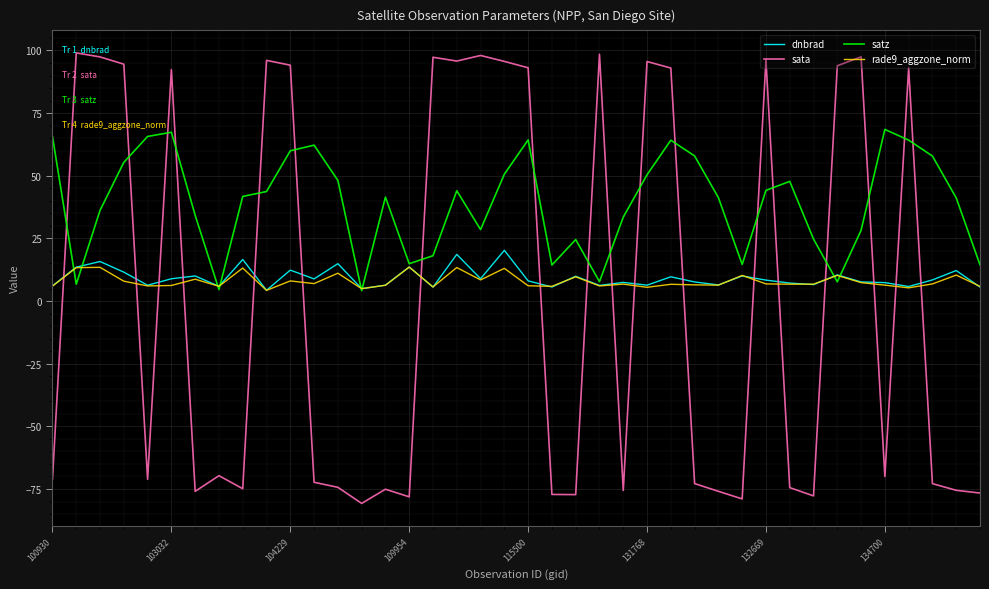

Which series has the largest total across all categories?

satz